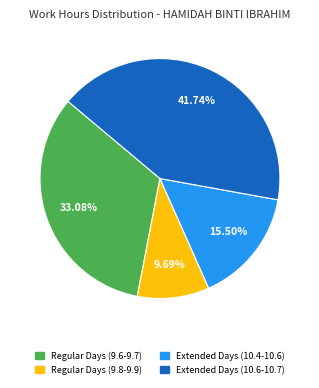

Is there any slice that represents more than half of the pie?

No